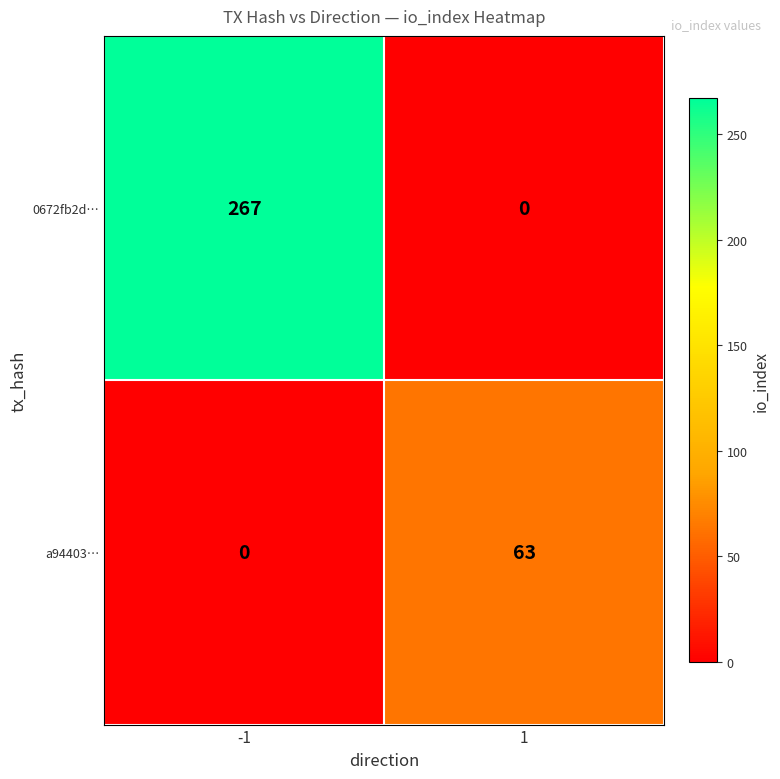

Reading left to right, what are all the values shown in this chart?

0672fb2d…: -1=267	1=0
a94403…: -1=0	1=63